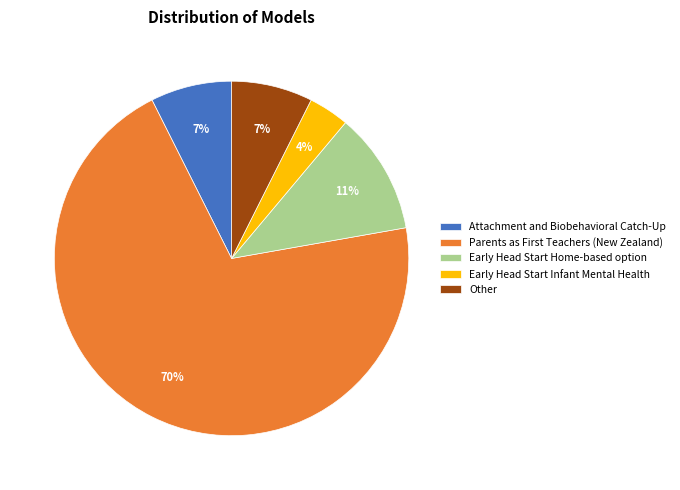

Do Other and Early Head Start Home-based option together represent more than half of the pie?

No